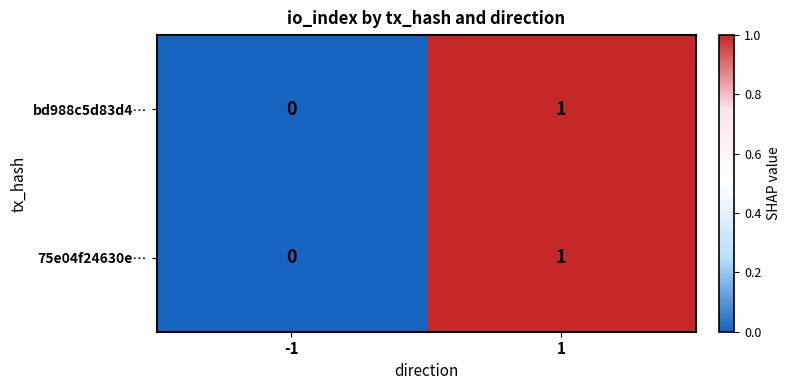

Reading left to right, what are all the values shown in this chart?

bd988c5d83d4…: -1=0	1=1
75e04f24630e…: -1=0	1=1